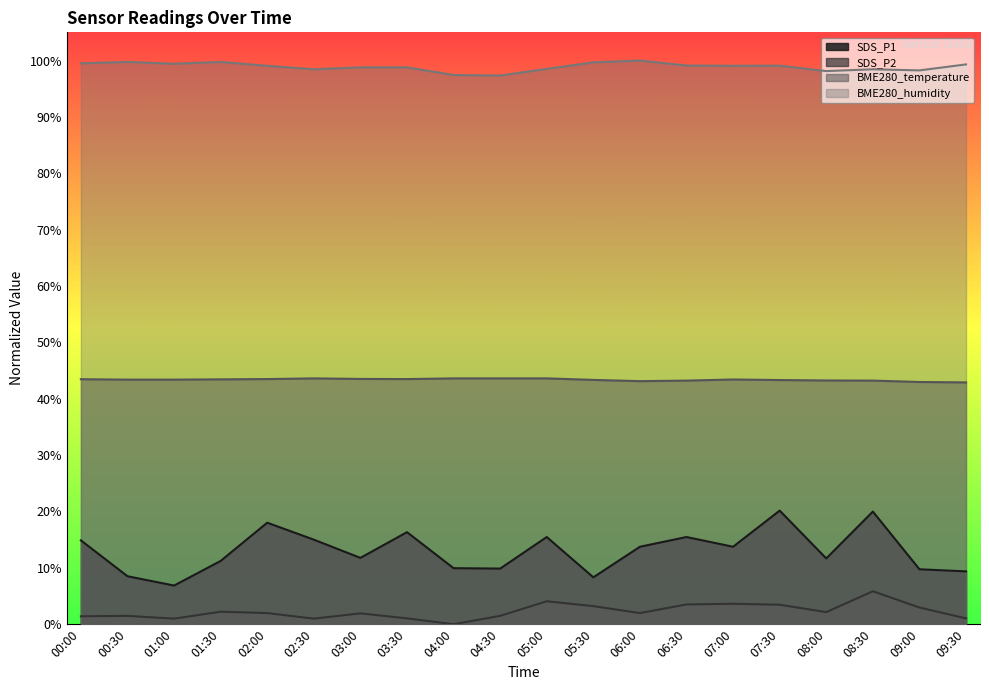

True or false: SDS_P2 has more than 1 interior local peaks.

True